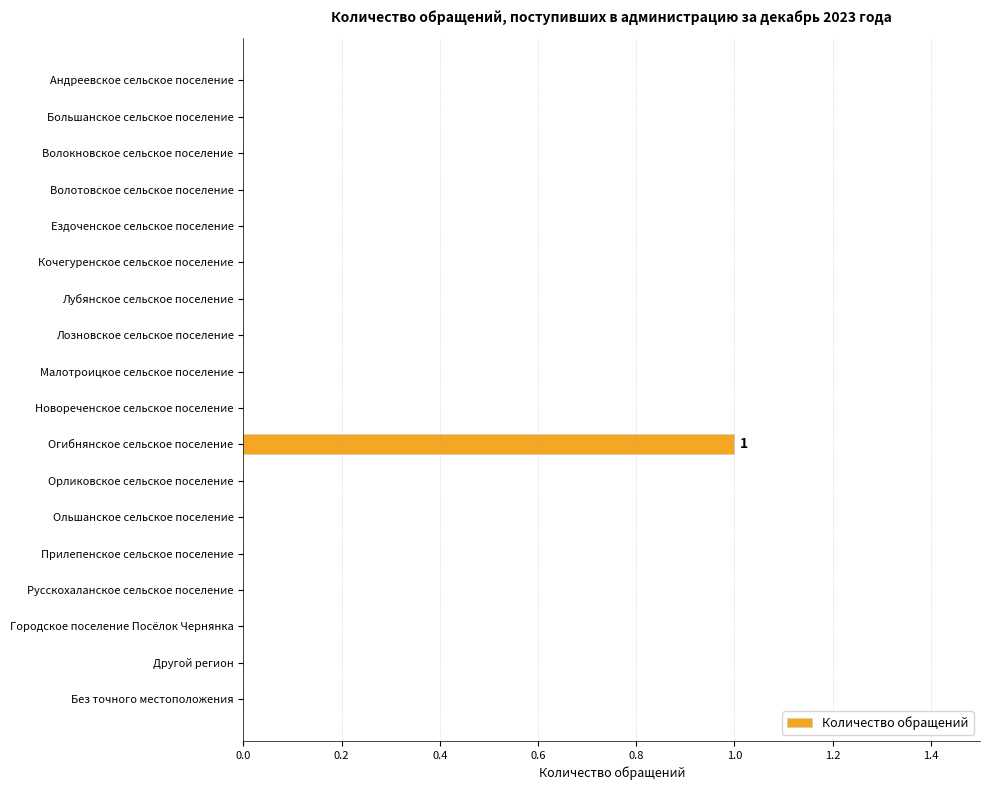

True or false: the data shows 1 at Лозновское сельское поселение.

False